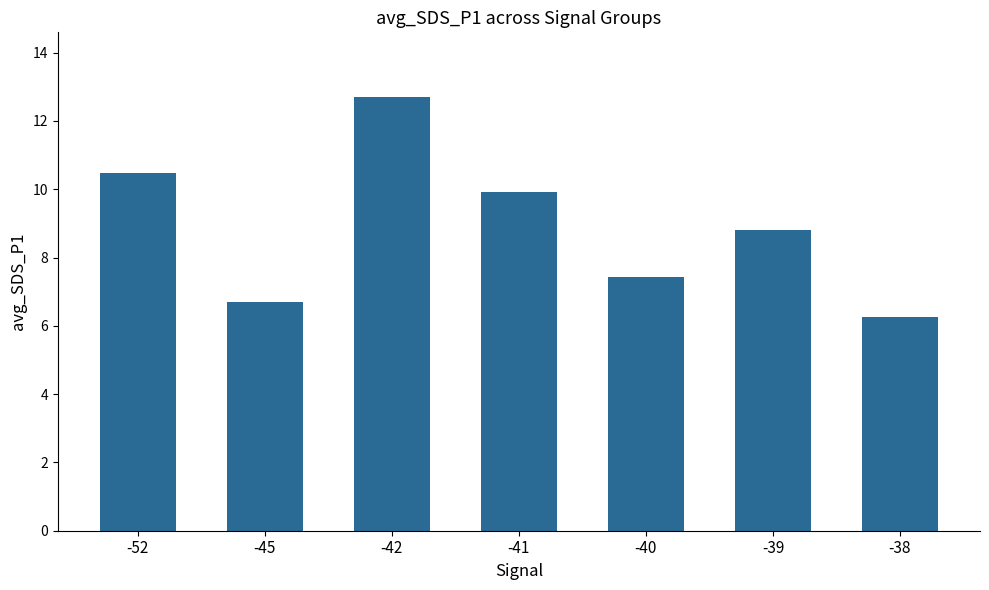

The value at -45 is 4.3. True or false?

False